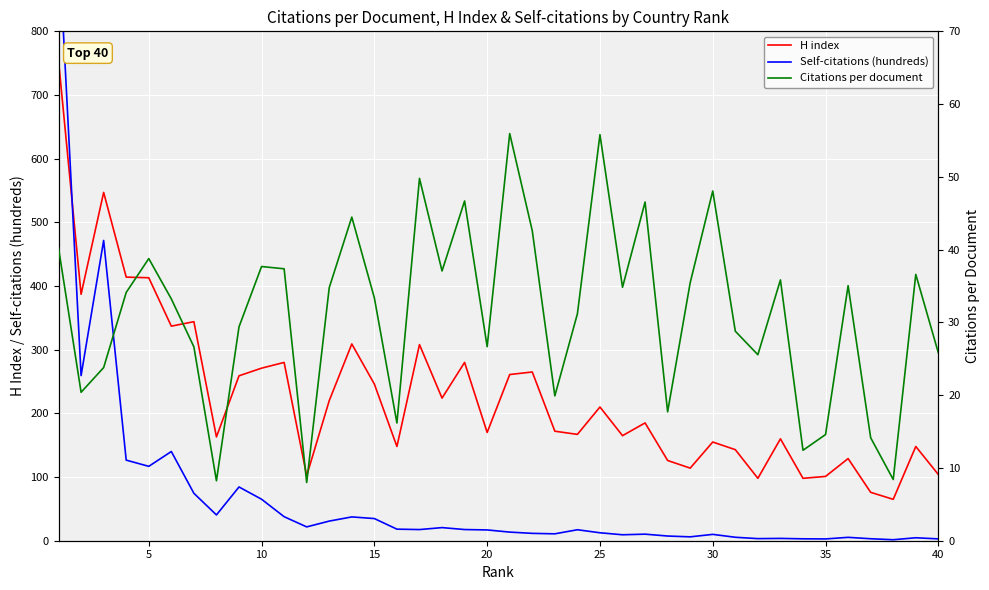

What is the lowest value of the H index series?

65